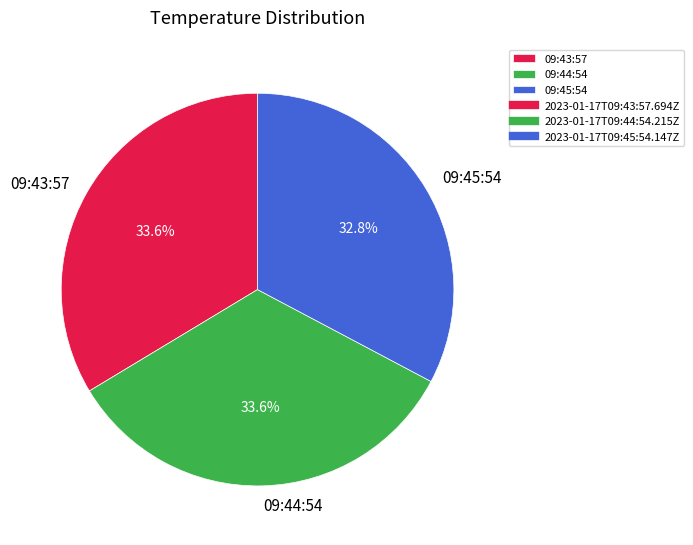

How many segments does this pie chart have?

3